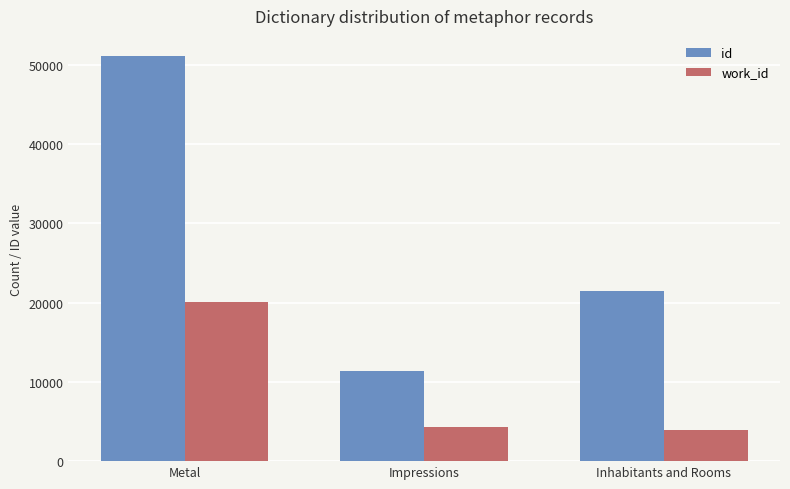

Reading left to right, list all the values displayed in this chart.

id: Metal=51076	Impressions=11381	Inhabitants and Rooms=21428
work_id: Metal=20106	Impressions=4339	Inhabitants and Rooms=3938